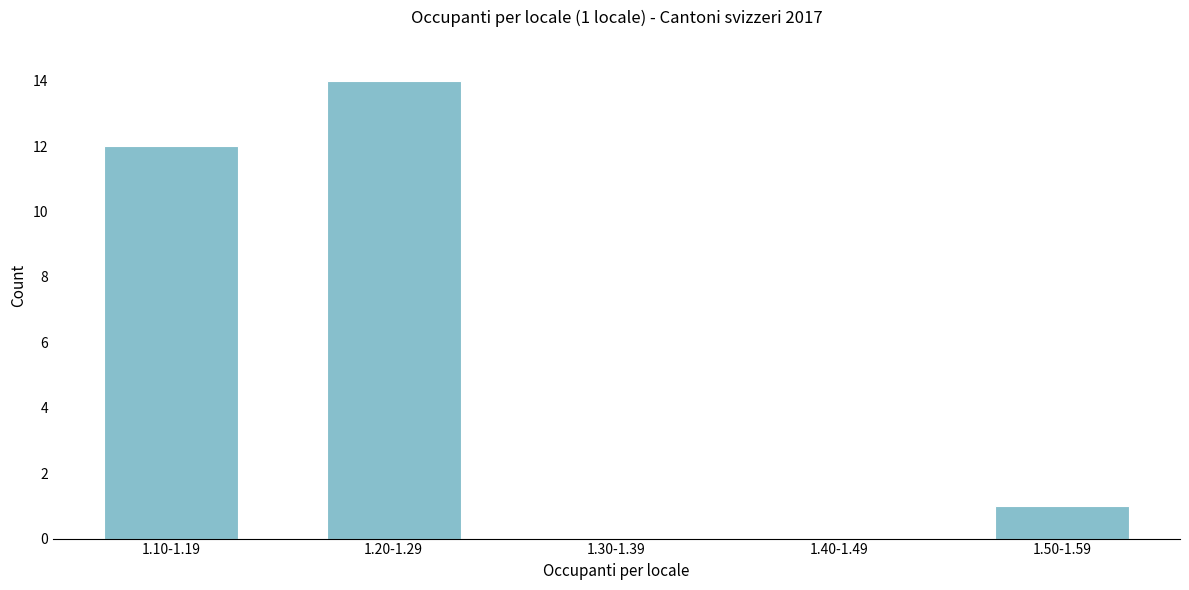

Reading left to right, list all the values displayed in this chart.

1.10-1.19=12	1.20-1.29=14	1.30-1.39=0	1.40-1.49=0	1.50-1.59=1